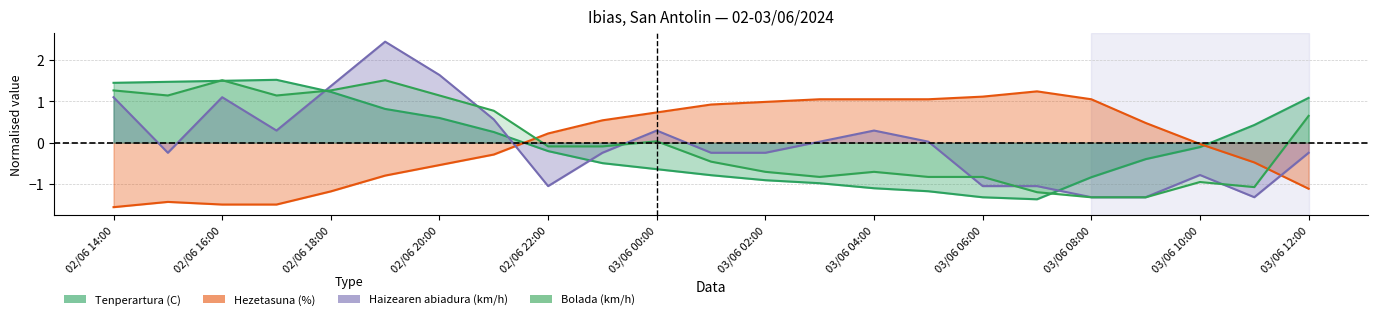

What is the difference between the second highest and minimum values in the Haizearen abiadura (km/h) series?

3.0